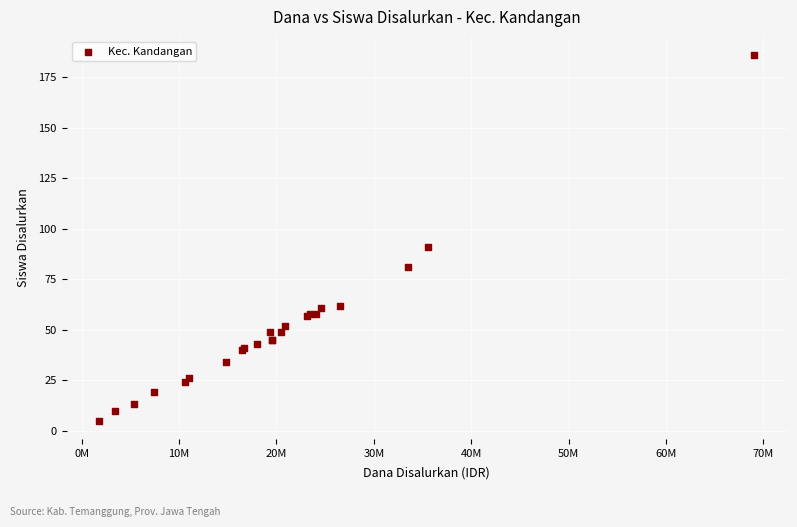

What Y value in the scatter plot is closest to 95?

91